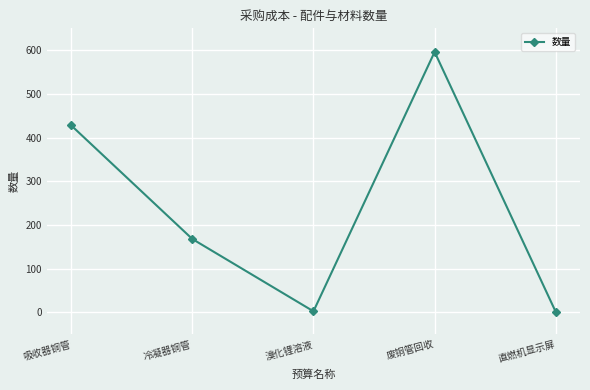

What is the greatest value displayed?

596.0